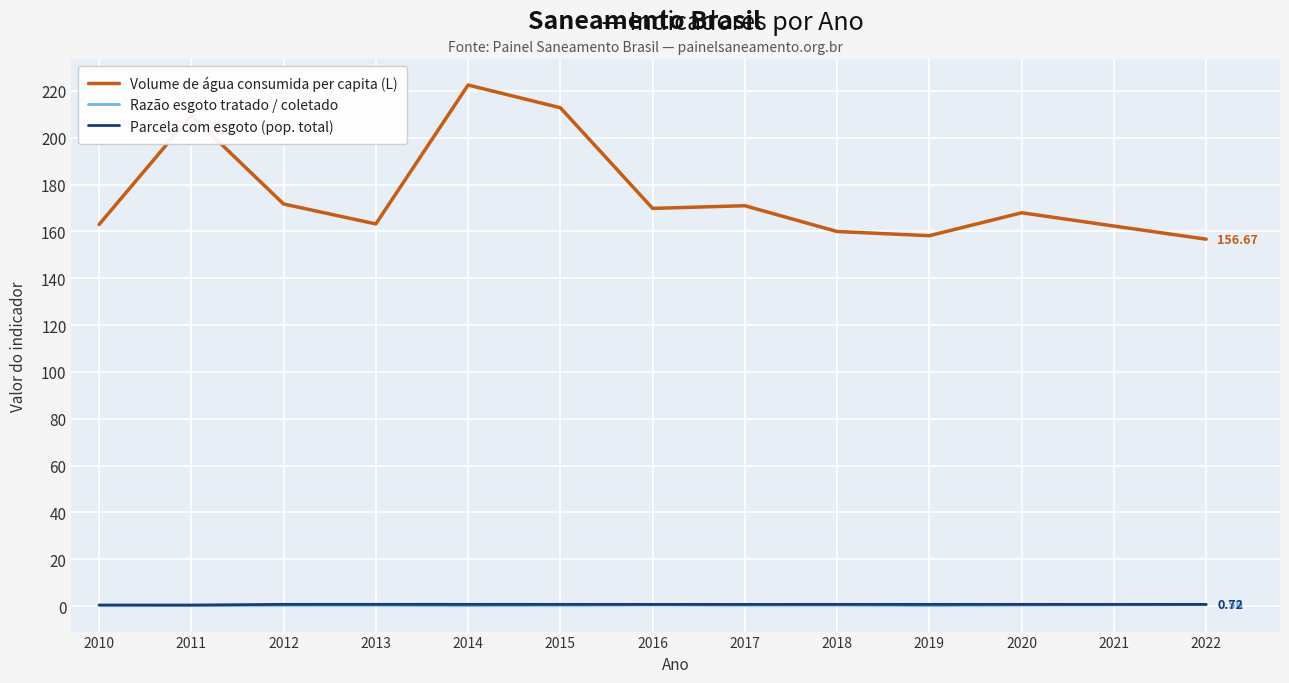

Read the Razão esgoto tratado / coletado value at 2022.

0.6